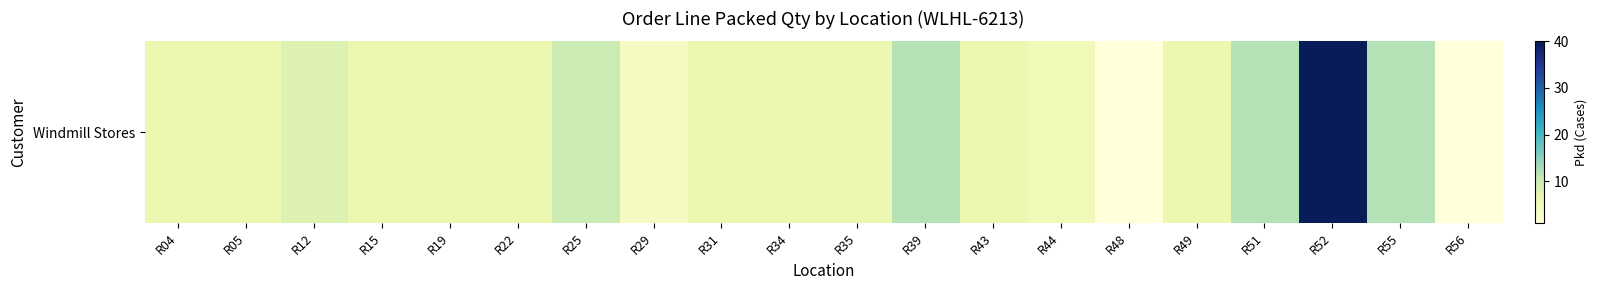

Reading right to left, what are all the values shown in this chart?

1	12	40	12	6	1	5	6	12	6	6	6	4	10	6	6	6	8	6	6